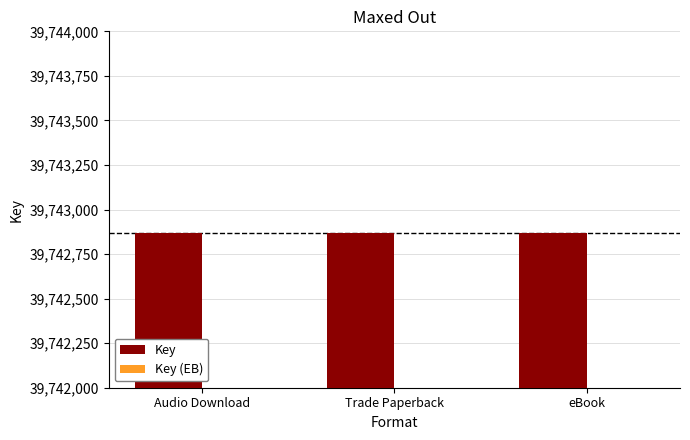

Which series has the largest total across all categories?

Key